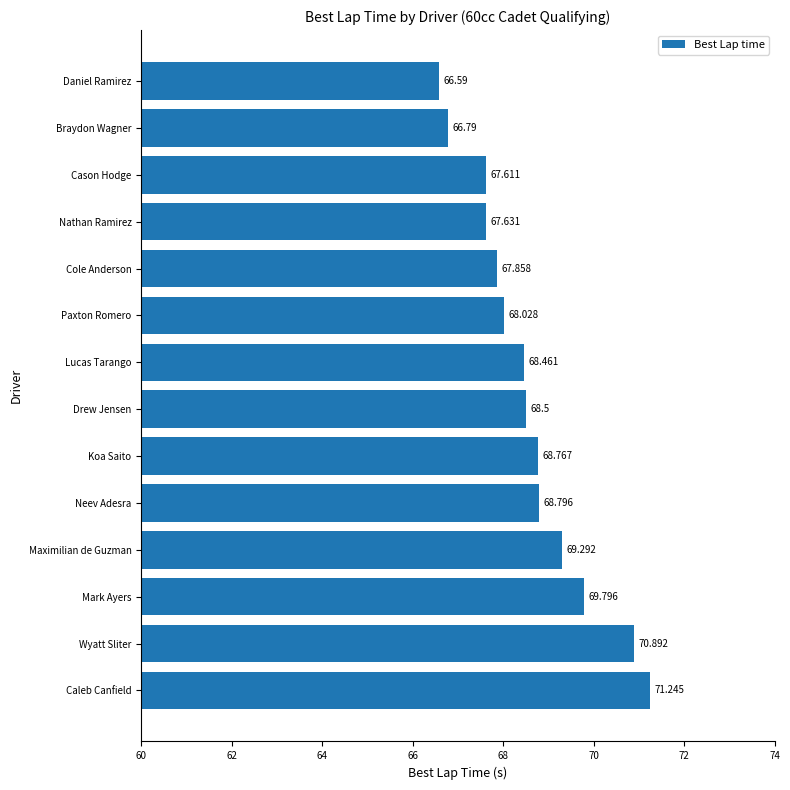

Rank the categories by value from highest to lowest.

Caleb Canfield, Wyatt Sliter, Mark Ayers, Maximilian de Guzman, Neev Adesra, Koa Saito, Drew Jensen, Lucas Tarango, Paxton Romero, Cole Anderson, Nathan Ramirez, Cason Hodge, Braydon Wagner, Daniel Ramirez